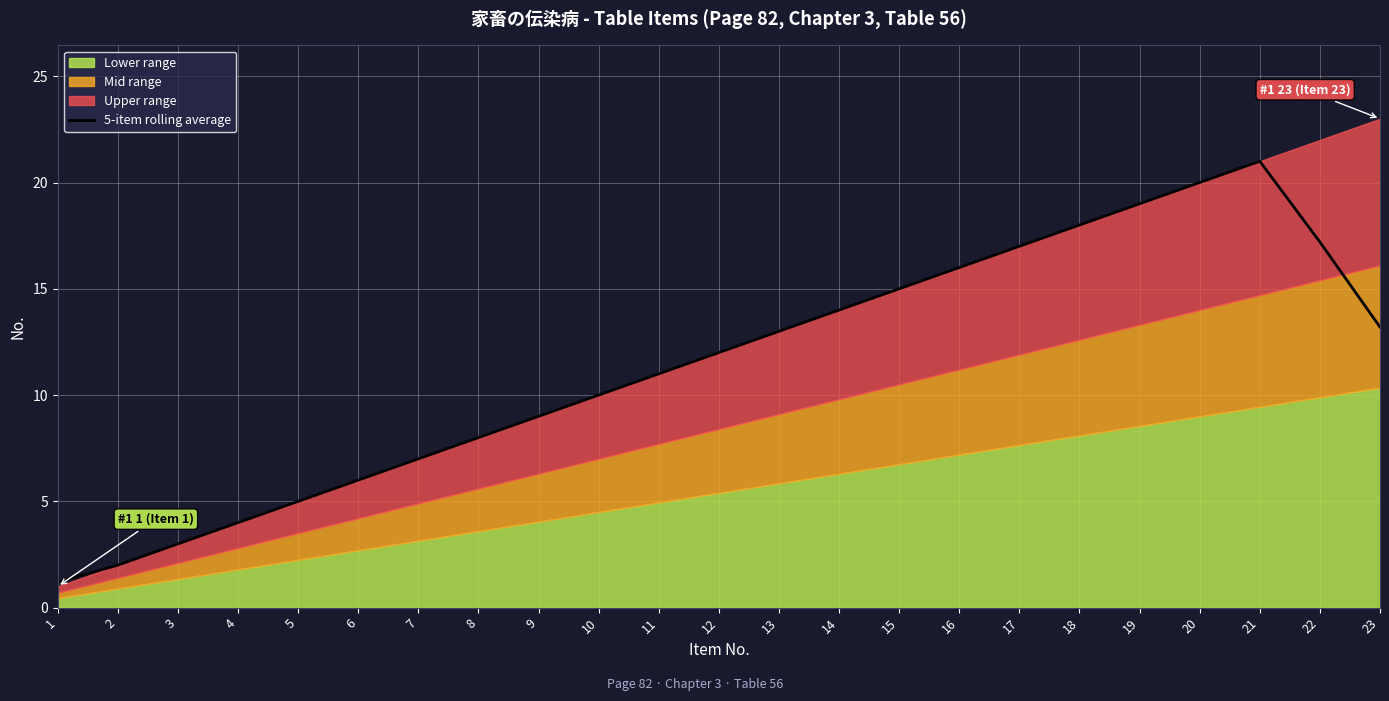

The value at 8 is 3.0. True or false?

False